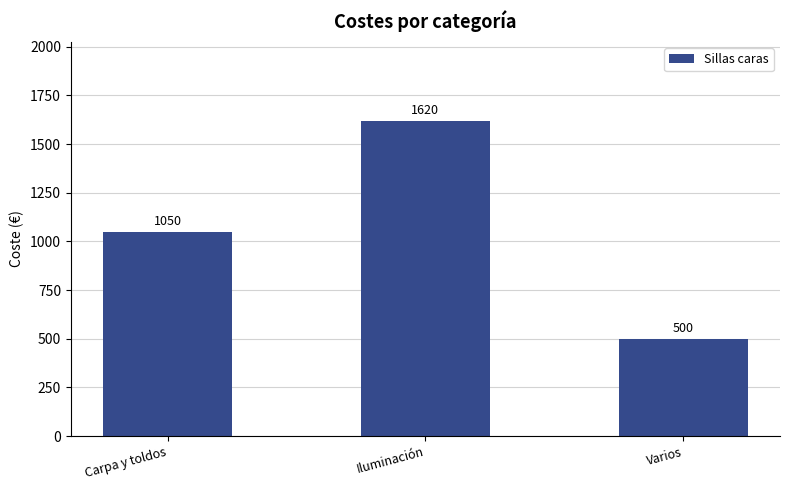

What is the label of the 1st bar from the right?

Varios